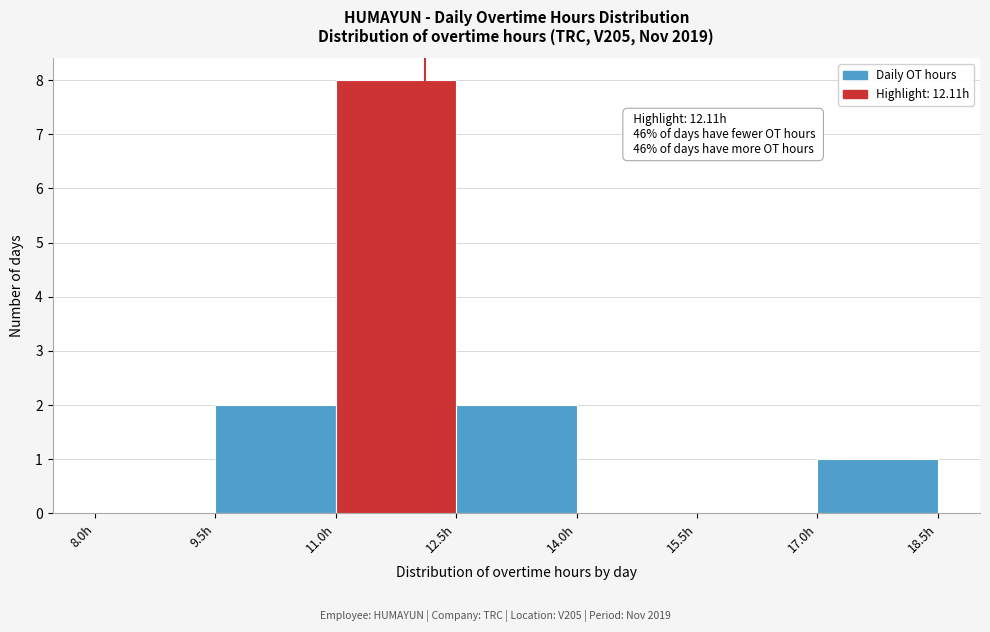

Over which range of the x-axis is the bar tallest?

11.0 to 12.5